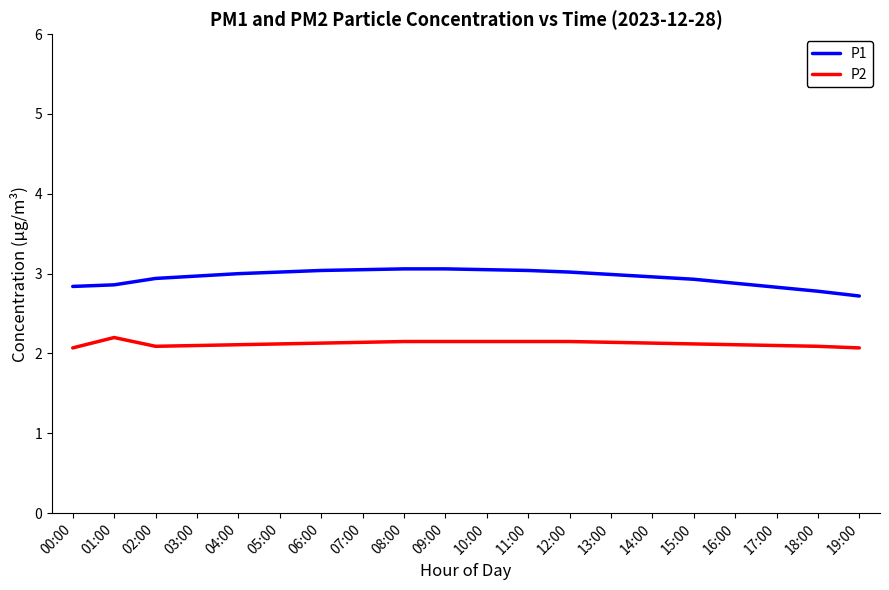

What position from the right is 02:00?

18